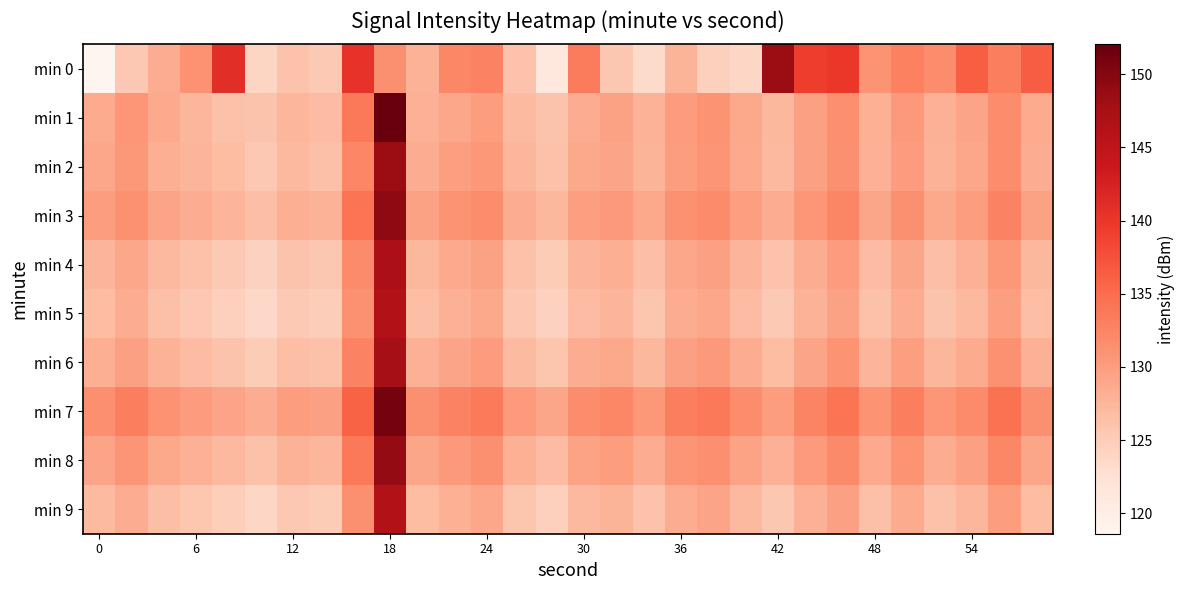

Between 6 and 18, which series saw the biggest shift?

min 1